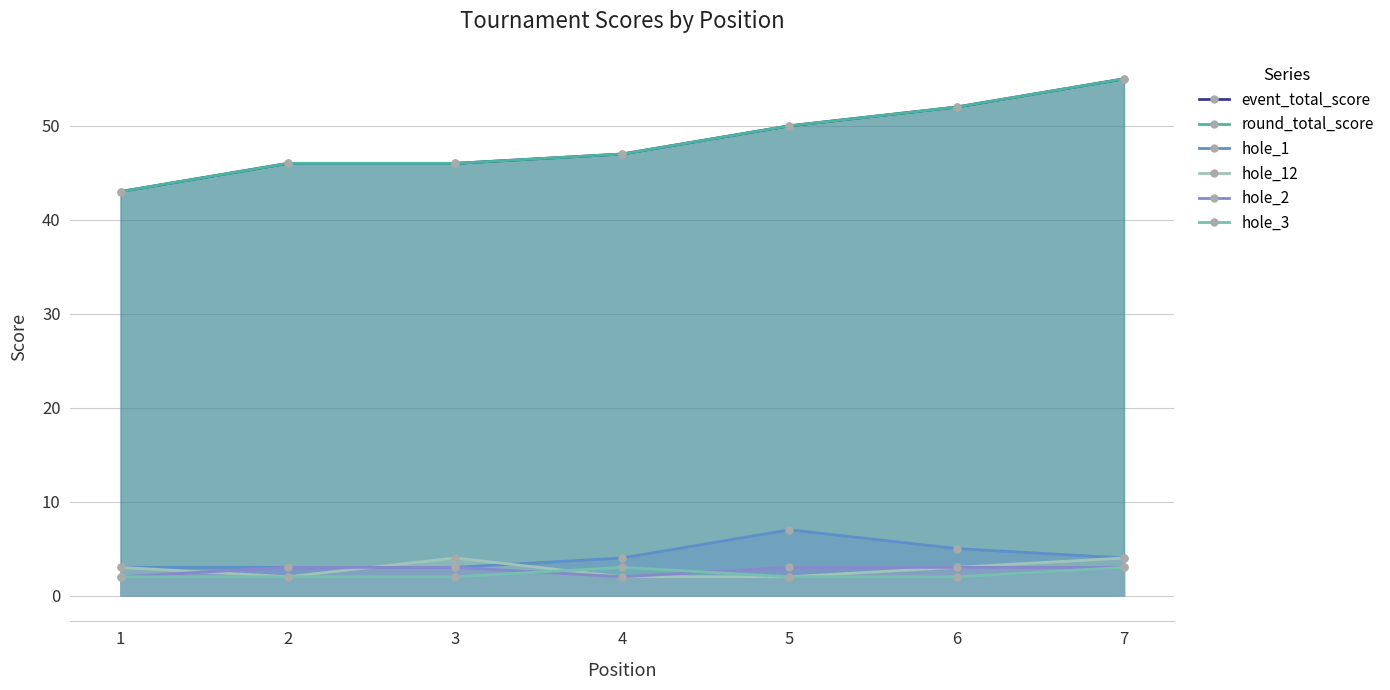

At 1, list the series in order from largest to smallest.

event_total_score, round_total_score, hole_1, hole_12, hole_2, hole_3